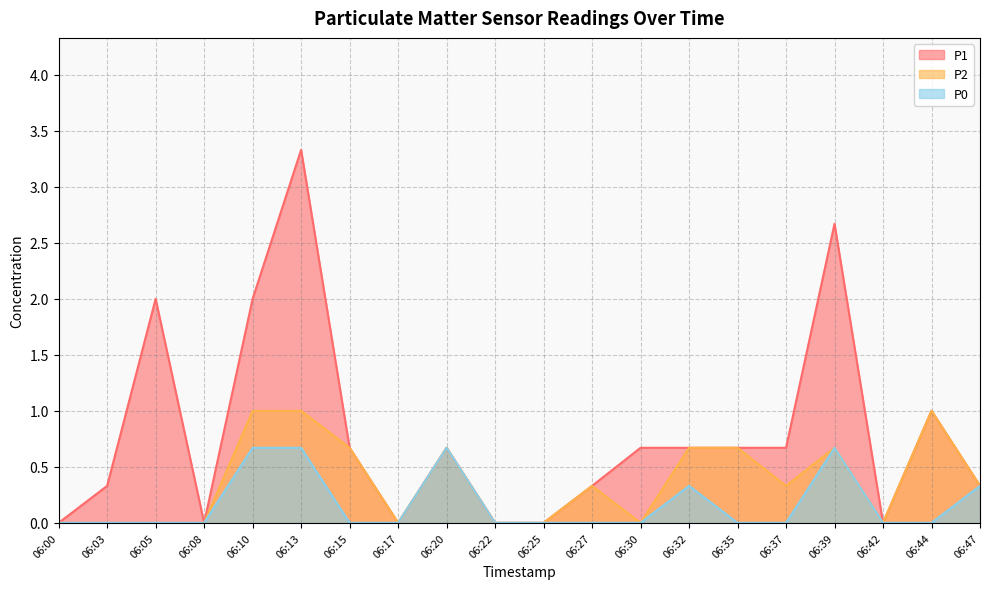

Which series changed the most between 06:03 and 06:32?

P2